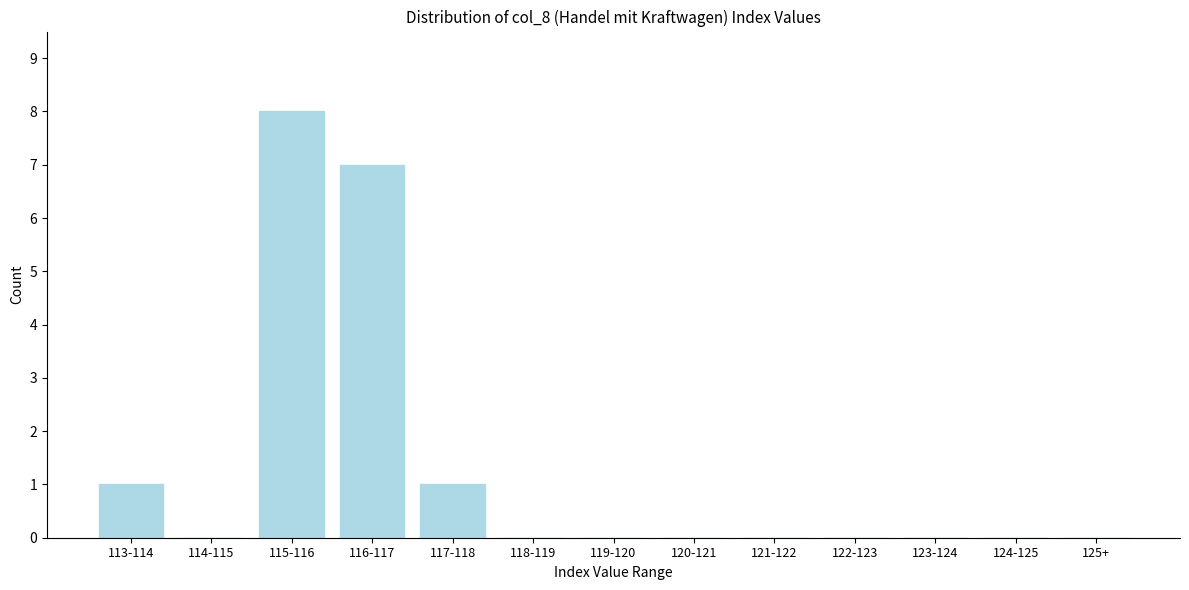

Reading right to left, list all the values displayed in this chart.

125+=0	124-125=0	123-124=0	122-123=0	121-122=0	120-121=0	119-120=0	118-119=0	117-118=1	116-117=7	115-116=8	114-115=0	113-114=1